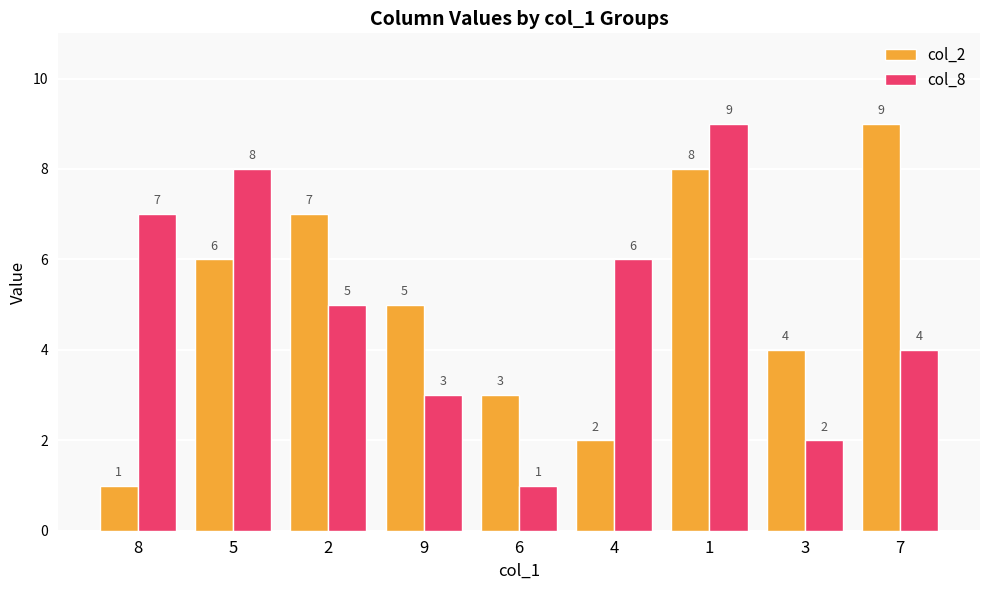

What is the average value of the col_2 series?

5